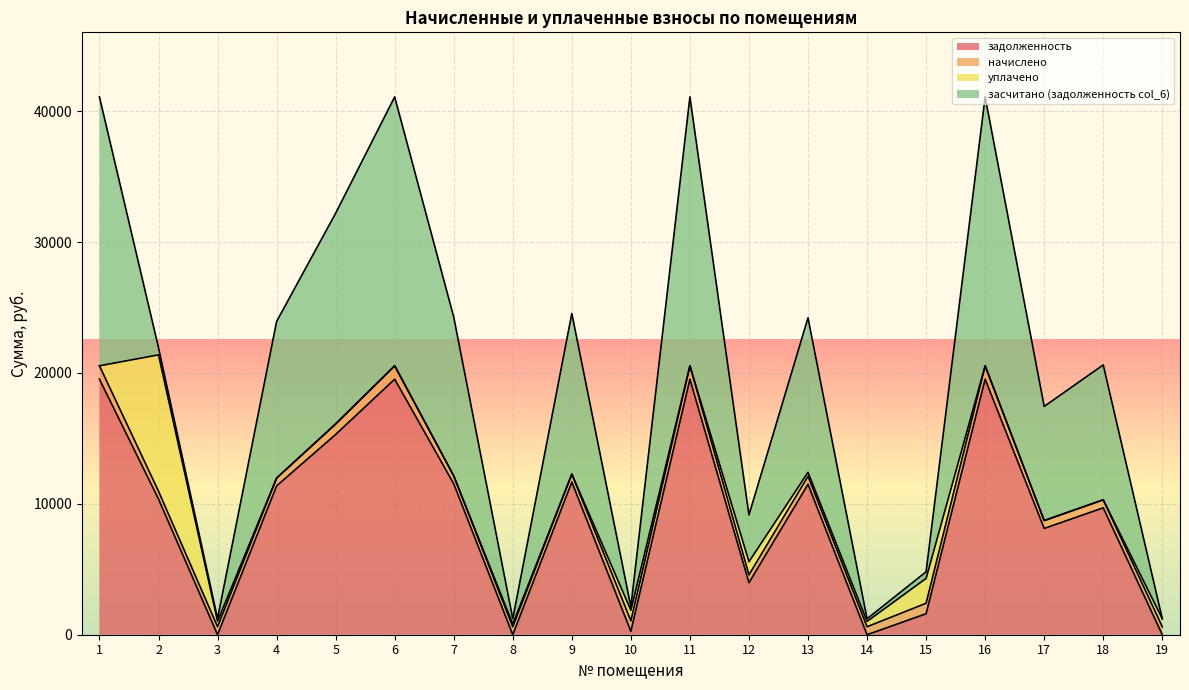

Reading left to right, transcribe all the data shown in this chart.

задолженность: 19522.9	10365.5	0.0	11369.4	15300.0	19522.9	11531.9	0.0	11661.7	266.5	19522.9	3974.8	11494.2	0.0	1602.4	19522.9	8120.3	9694.2	0.0
начислено: 1022.3	600.5	617.5	595.4	801.2	1022.3	603.9	612.4	610.6	801.2	1022.3	600.5	612.4	610.6	801.2	1022.3	600.5	612.4	610.6
уплачено: 0.0	10416.0	412.0	0.0	0.0	0.0	0.0	201.0	0.0	801.0	0.0	1000.0	300.0	406.0	1900.0	0.0	0.0	0.0	610.6
засчитано (задолженность col_6): 20545.2	549.9	205.0	11964.8	16101.2	20545.2	12135.8	408.4	12272.4	266.7	20545.2	3575.3	11806.6	203.2	503.5	20545.2	8720.8	10306.6	0.0